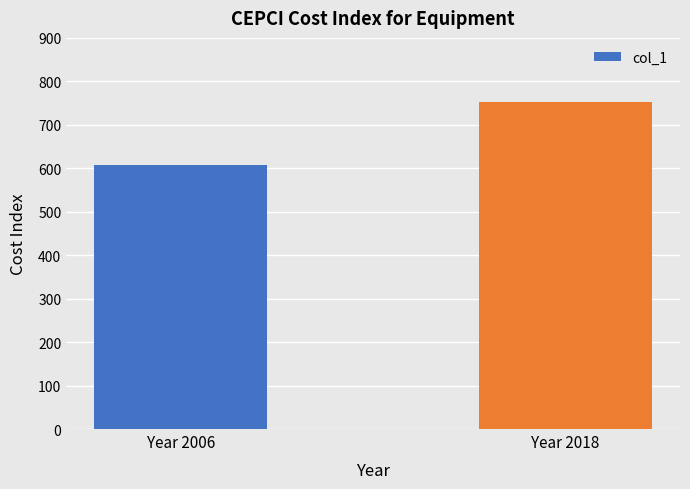

Is it true that the value at Year 2018 is 433.9?

False